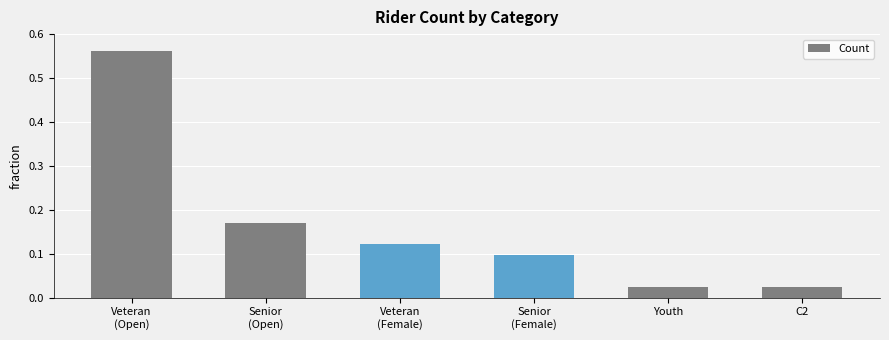

What is the sum of all values?

1.0